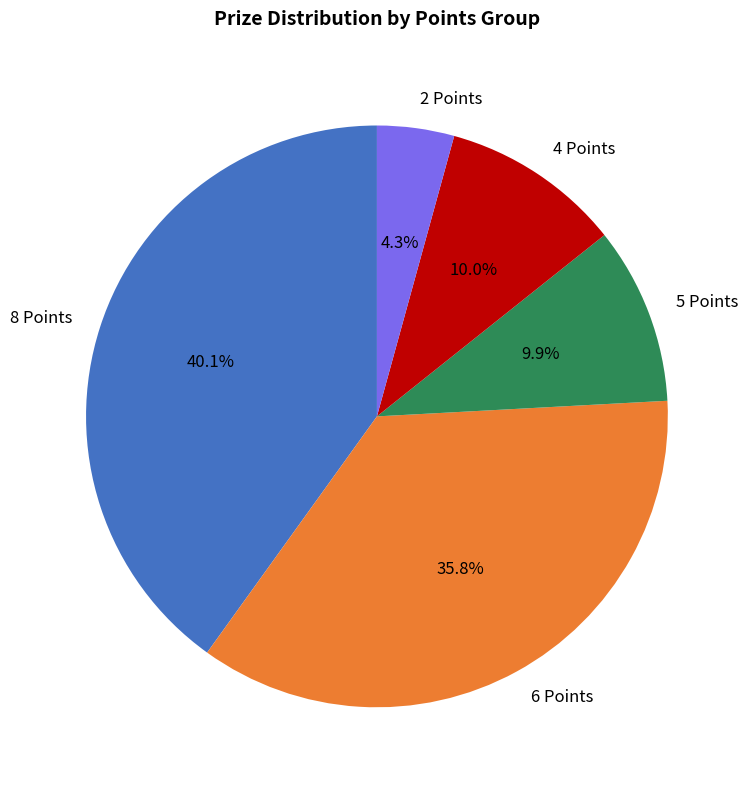

What portion of the pie excludes 6 Points?

64.2%